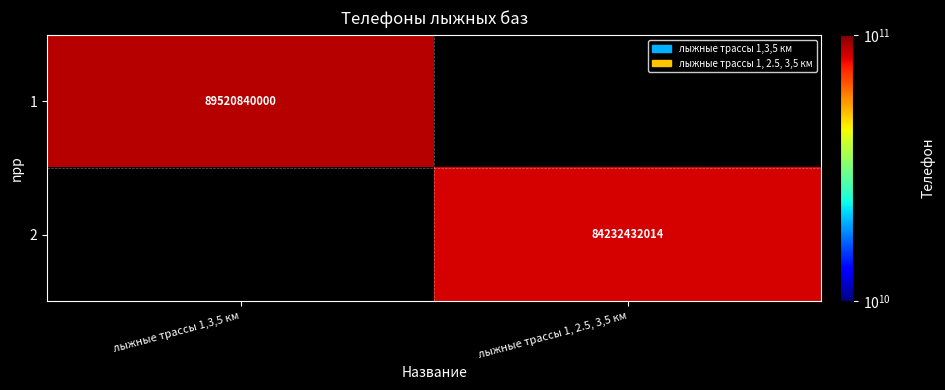

The value of 2 at лыжные трассы 1, 2.5, 3,5 км is 121563692175. True or false?

False